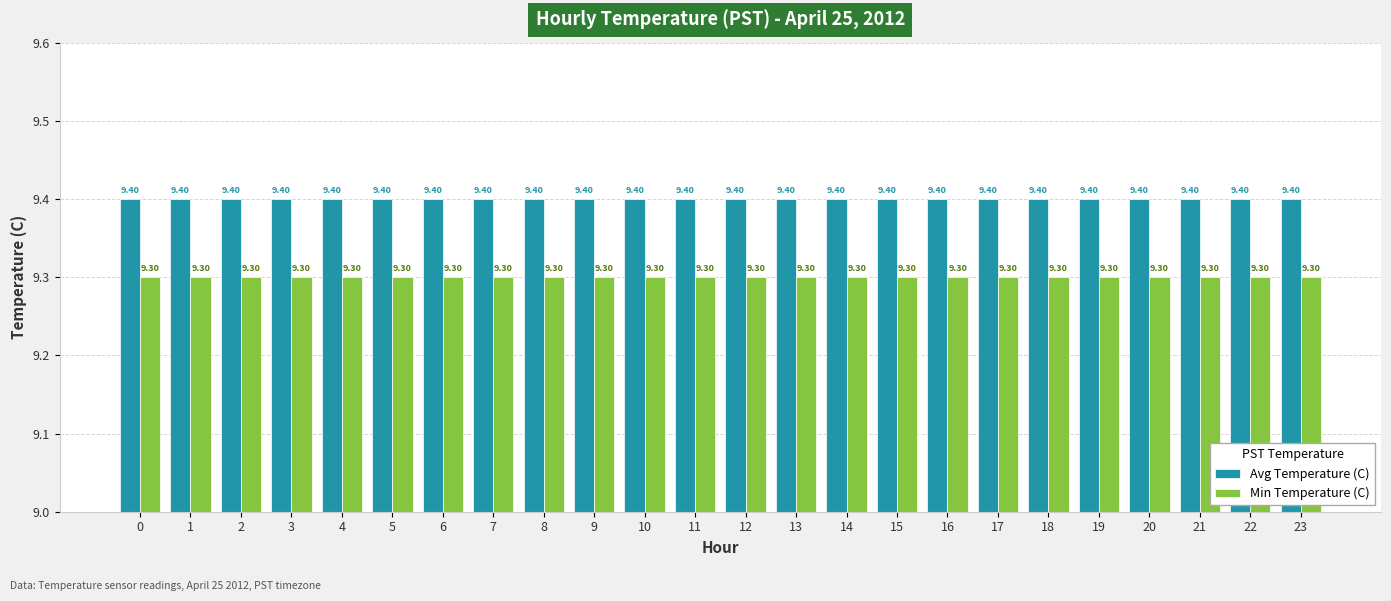

True or false: Min Temperature (C) has a value of 9.3 at 18.

True